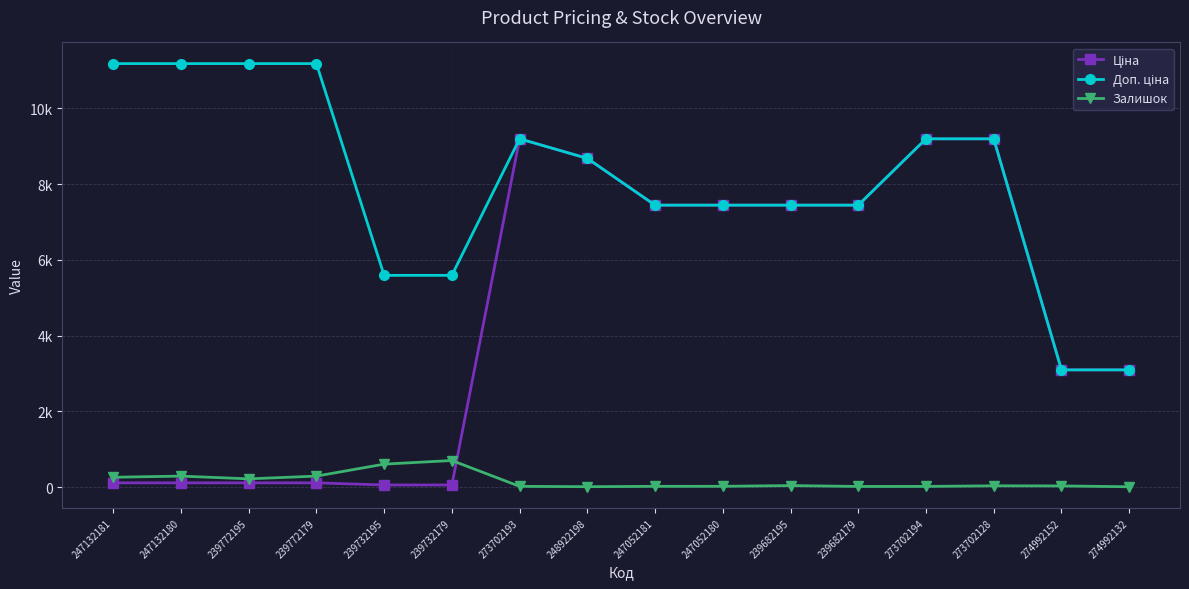

At how many categories does at least one series exceed 3648?

14